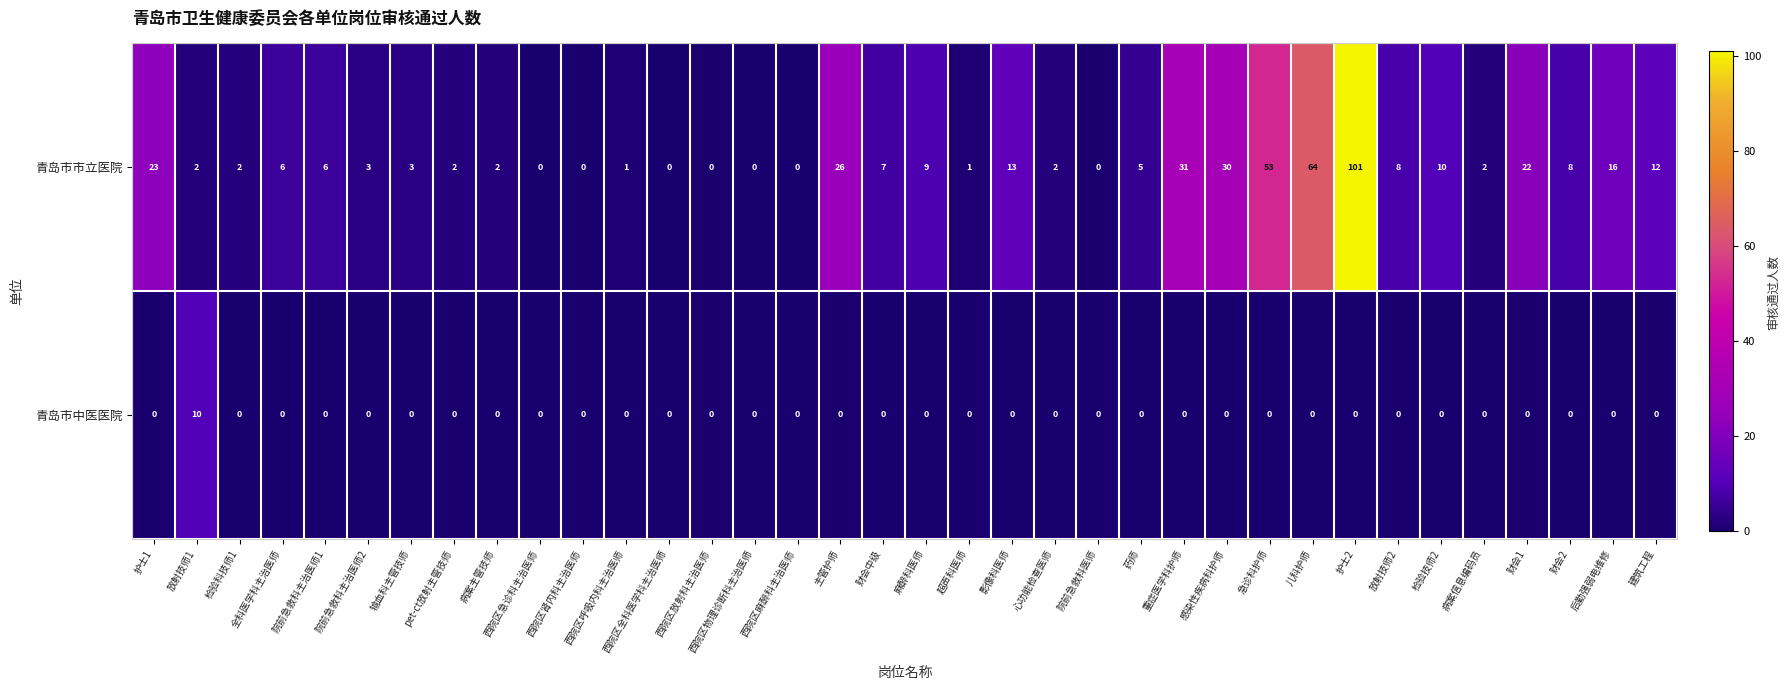

What is the sum of all 青岛市中医医院 values?

10